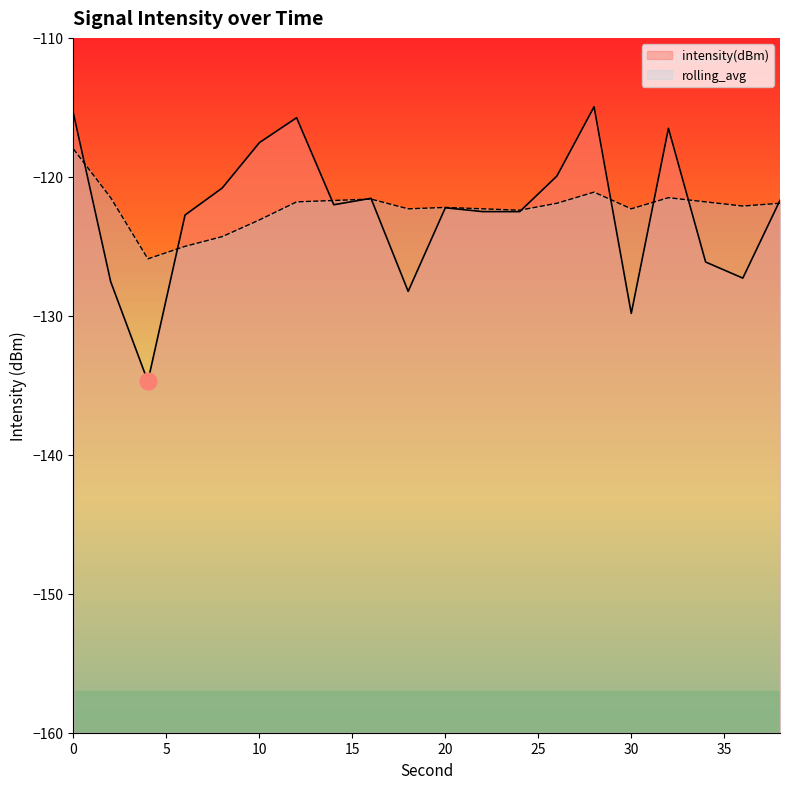

What is the total value across all series at 0?

-233.4